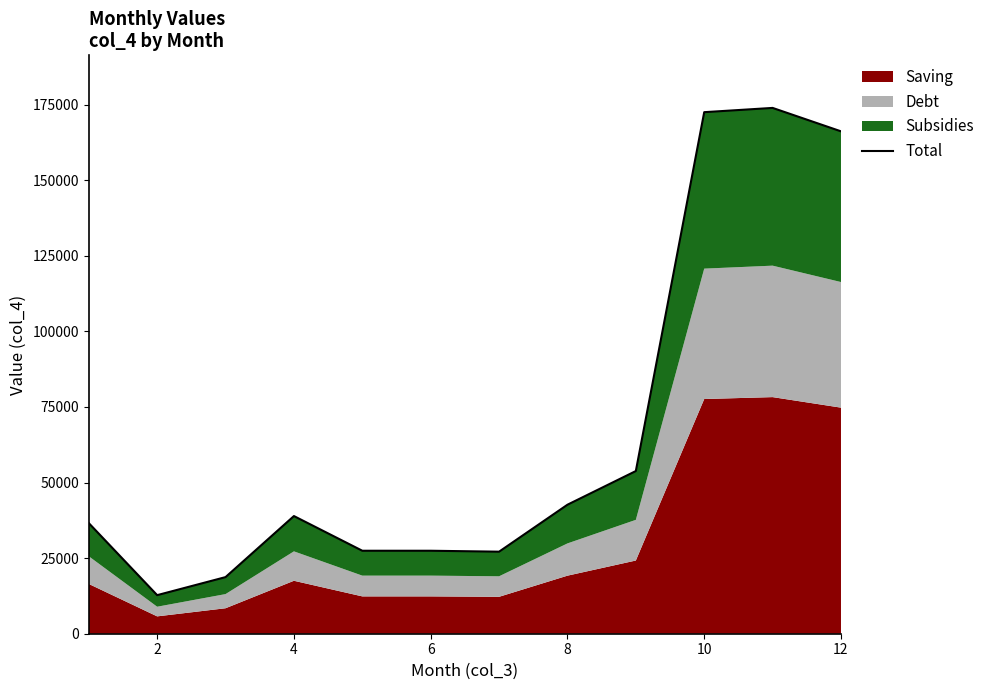

Does the chart display data point markers on the line(s)?

No